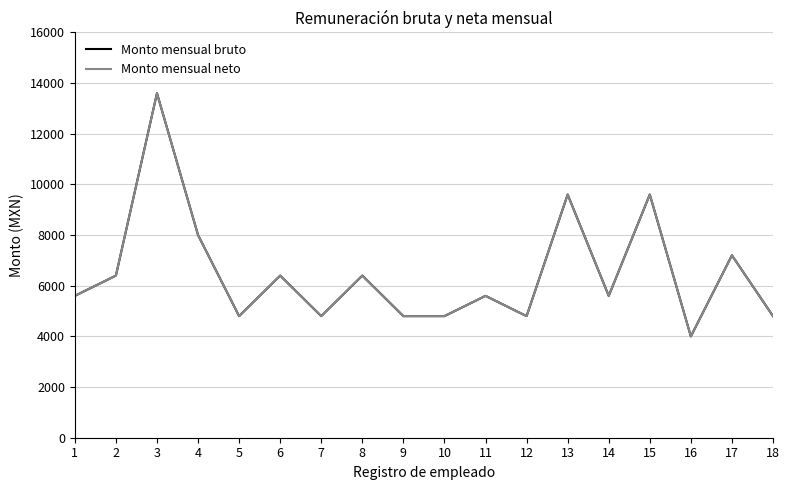

Does the chart have visible grid lines?

Yes